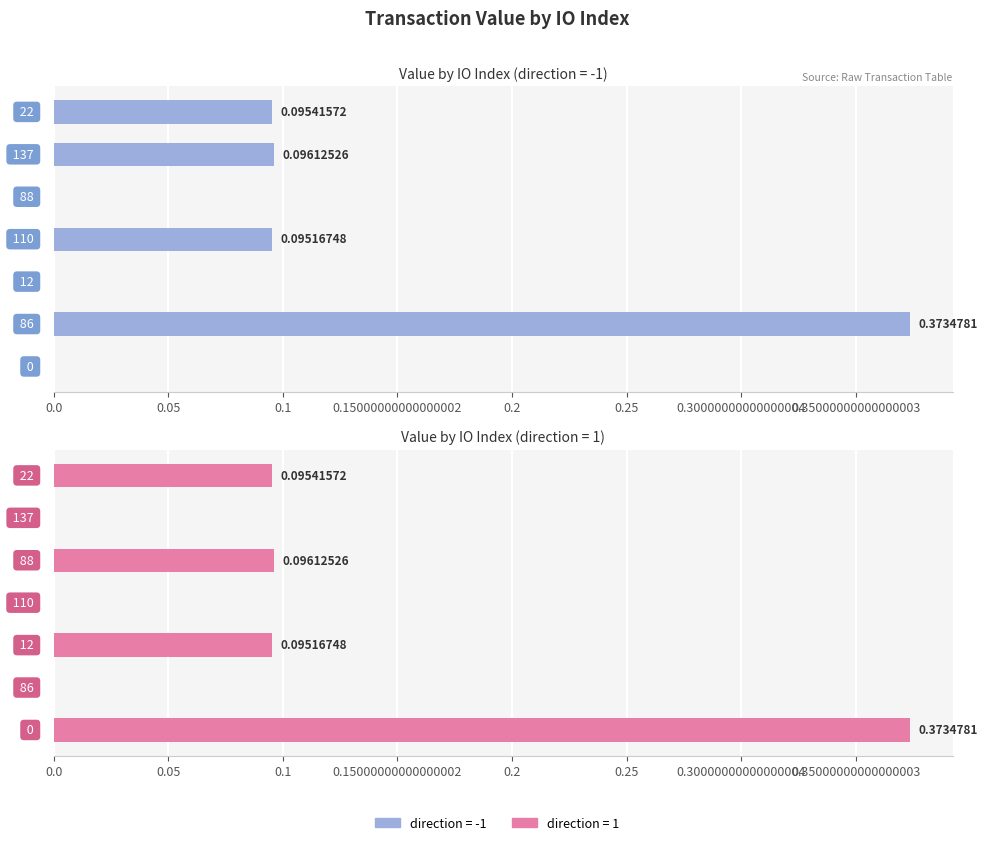

What is the average value of the direction=1 series?

0.1